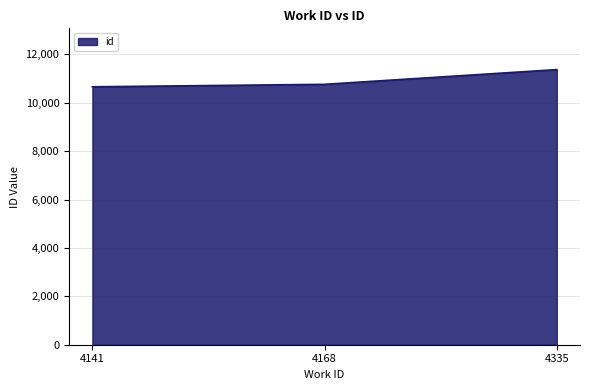

Reading right to left, extract all data points from this chart.

11368	10760	10658